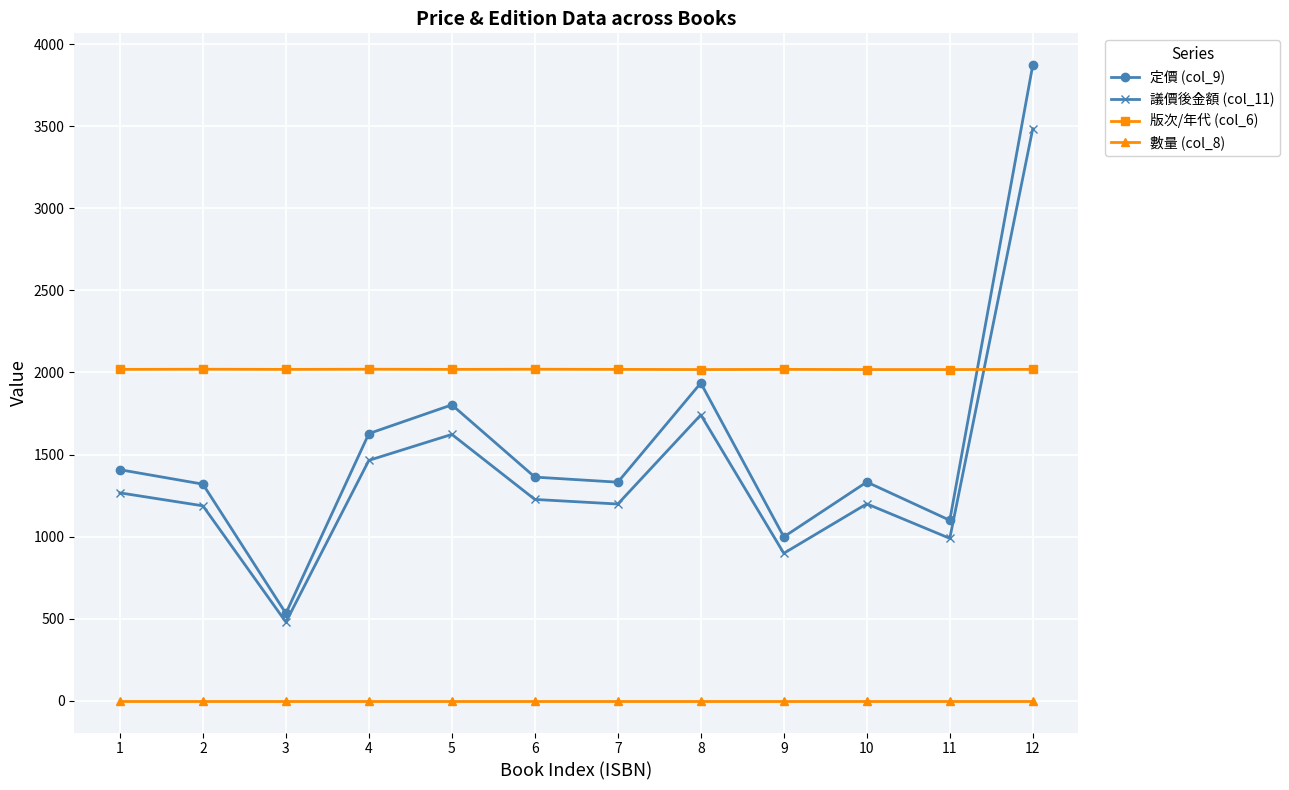

Between 6 and 8, which series saw the biggest shift?

定價 (col_9)